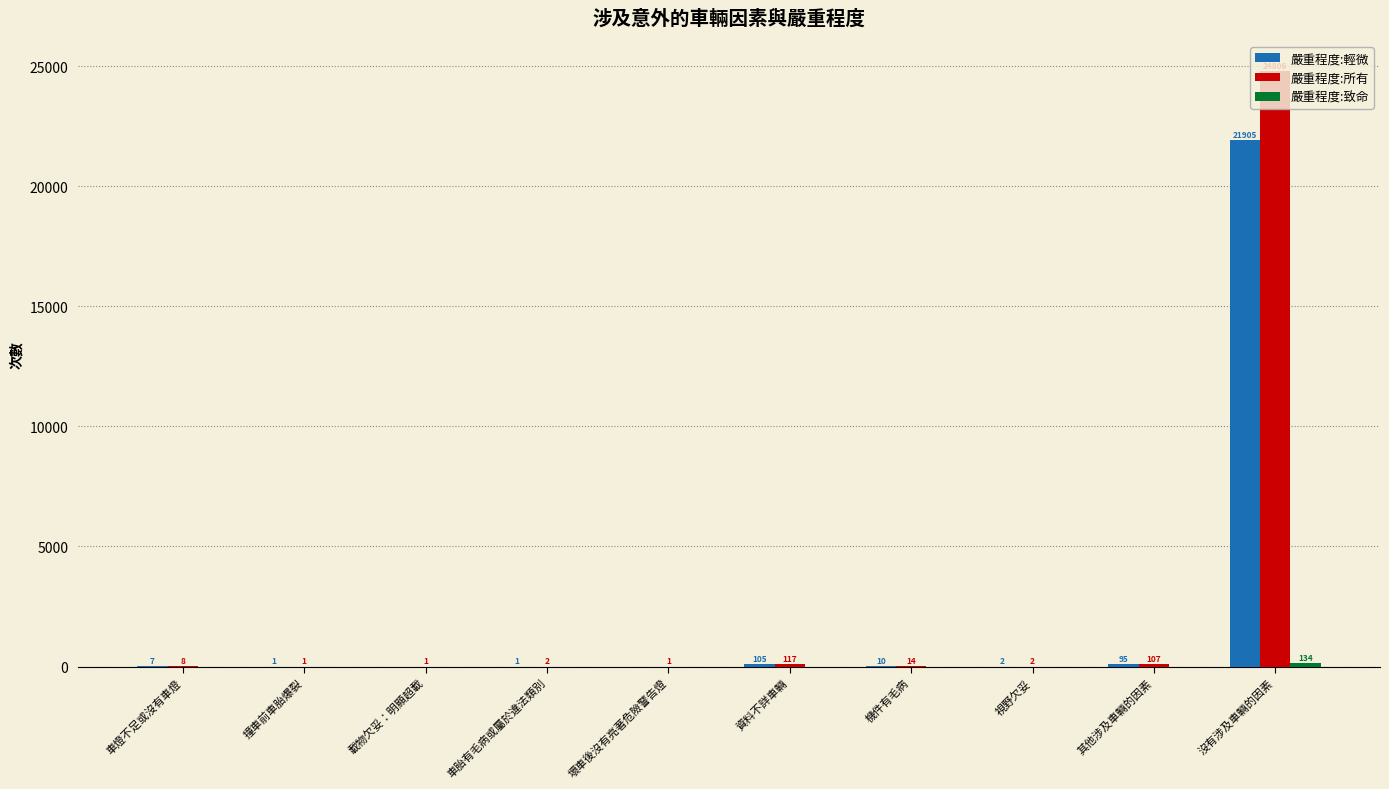

The 嚴重程度:輕微 series shows 1 at 車胎有毛病或屬於違法類別. True or false?

True